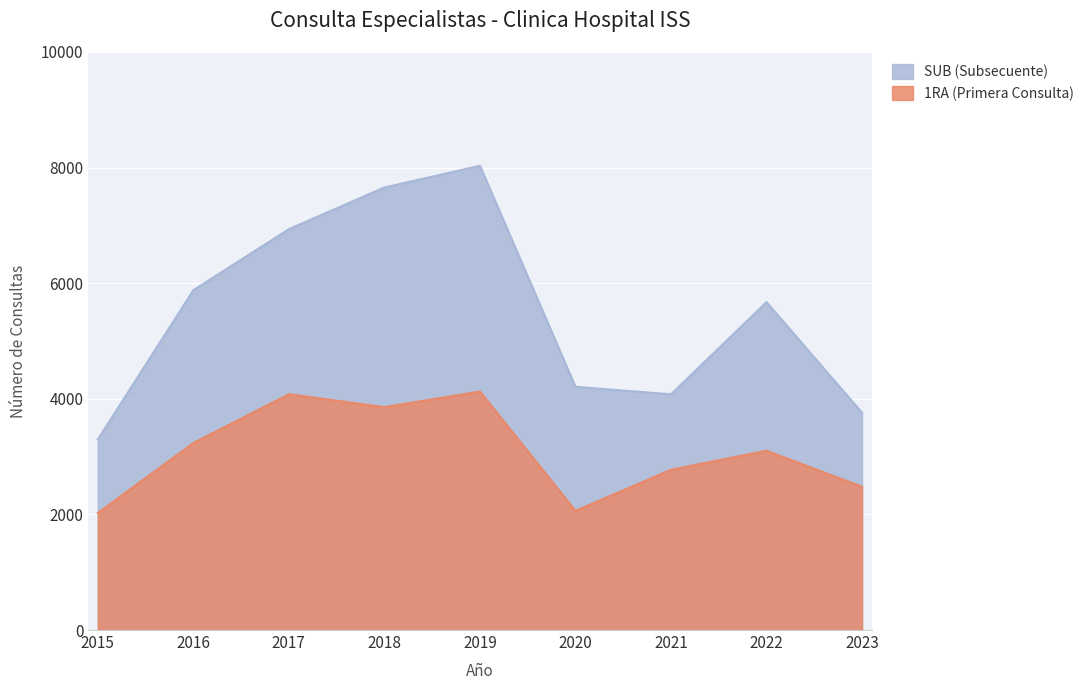

How many data points in 1RA (Primera Consulta) are above 3102?

4